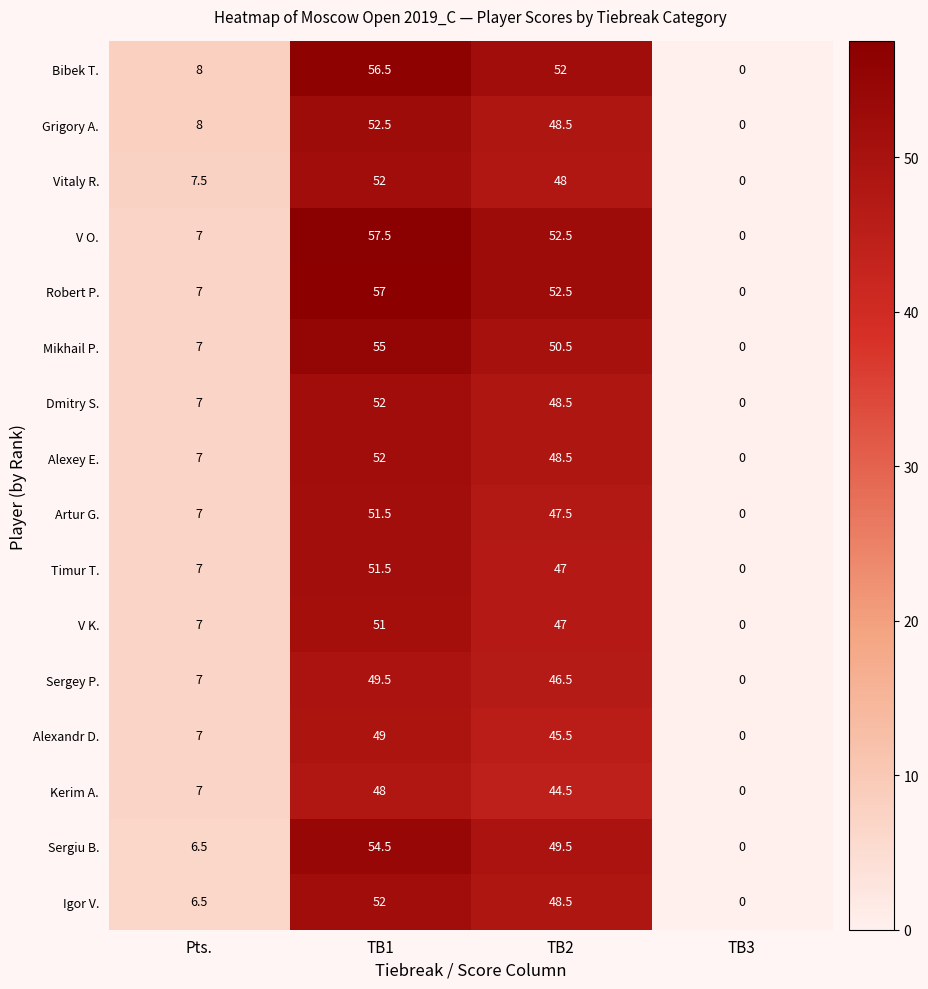

What is the approximate value of Alexandr D. at TB1?

49.0